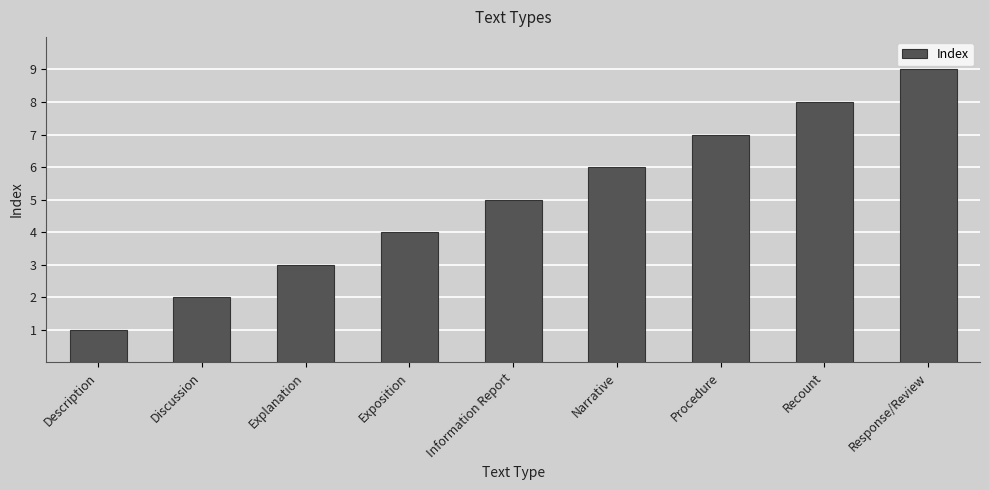

List the labels in order of value, smallest first.

Description, Discussion, Explanation, Exposition, Information Report, Narrative, Procedure, Recount, Response/Review